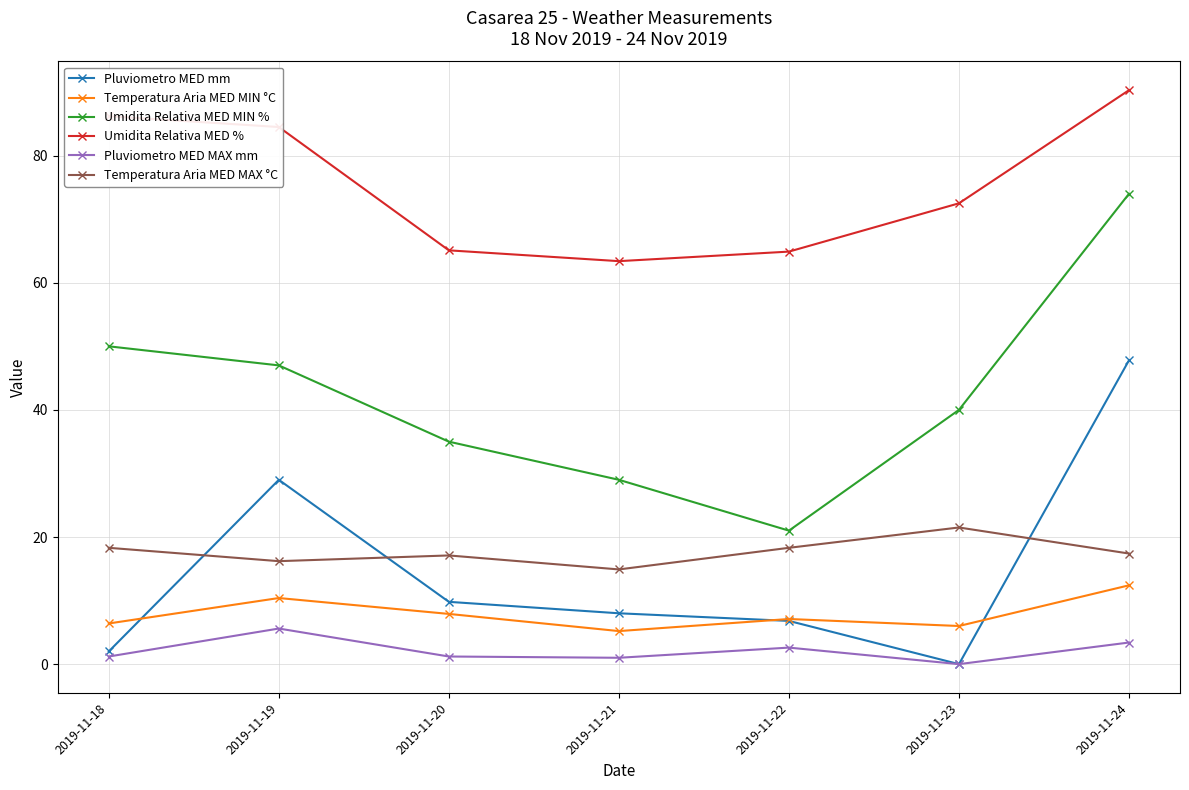

At which category is the sum across all series the highest?

2019-11-24